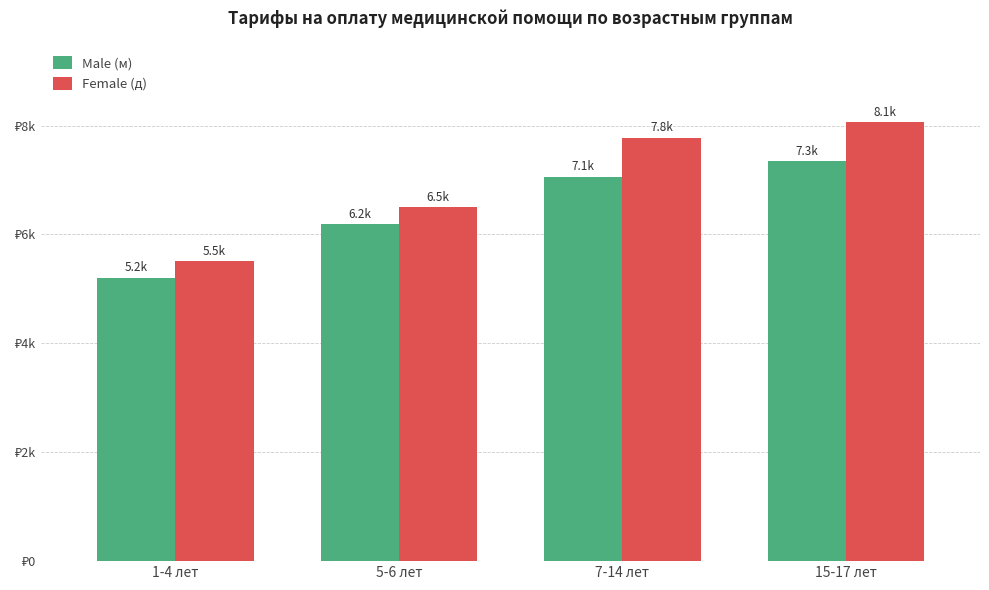

What is the label of the 3rd bar from the right?

5-6 лет